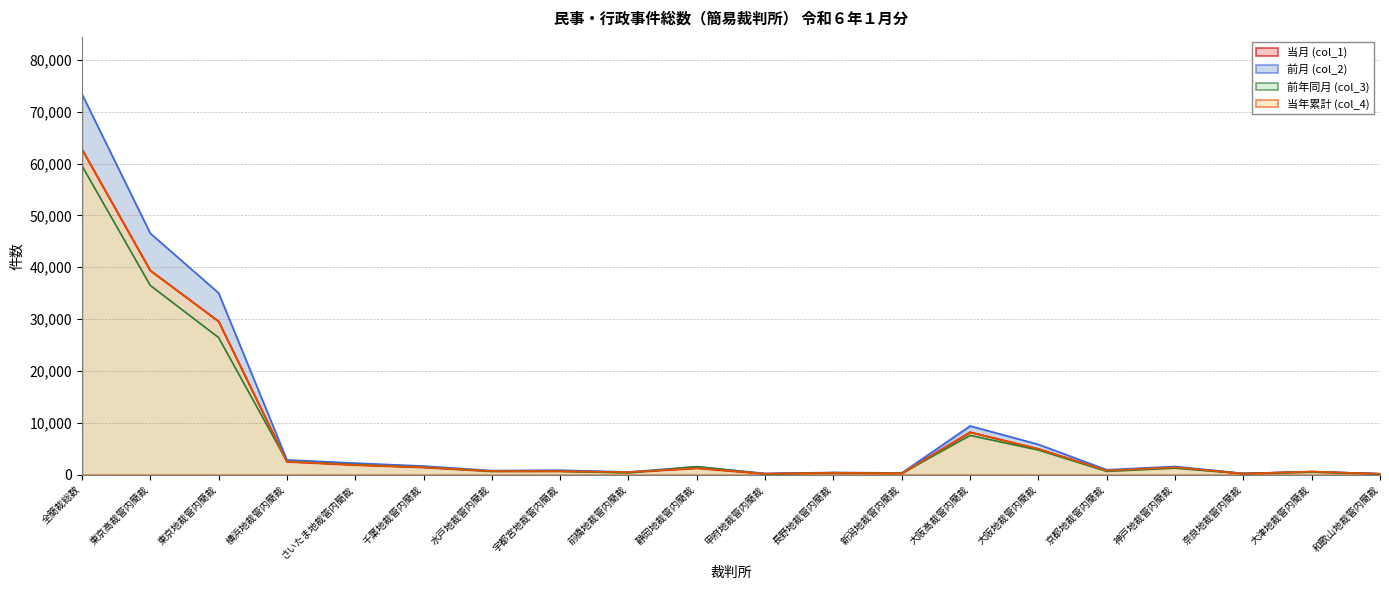

Which has a higher value, 静岡地裁管内簡裁 or 横浜地裁管内簡裁?

横浜地裁管内簡裁